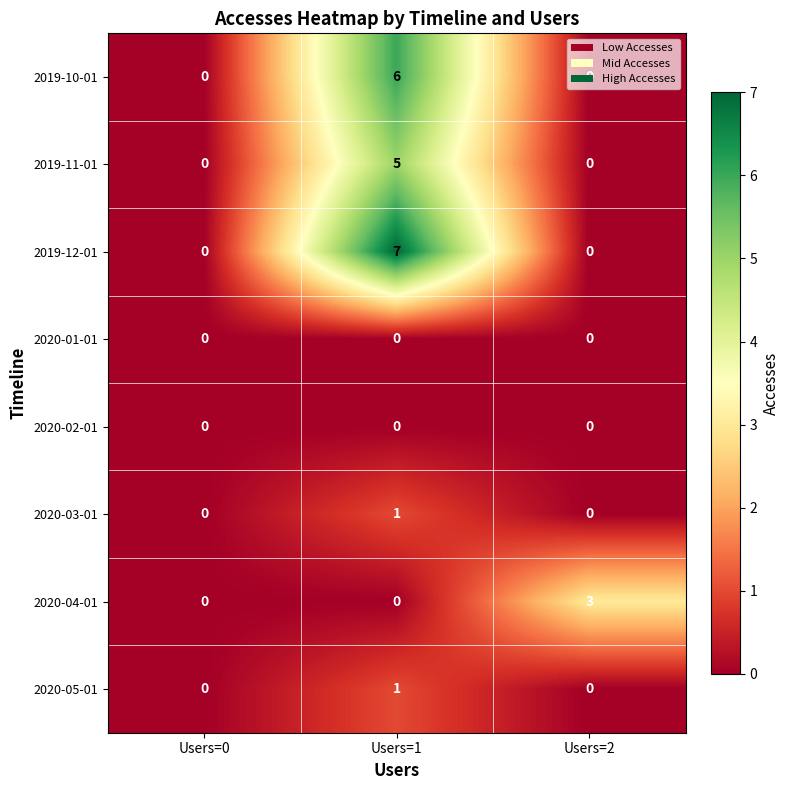

How many 2019-11-01 values are between 0 and 5?

3